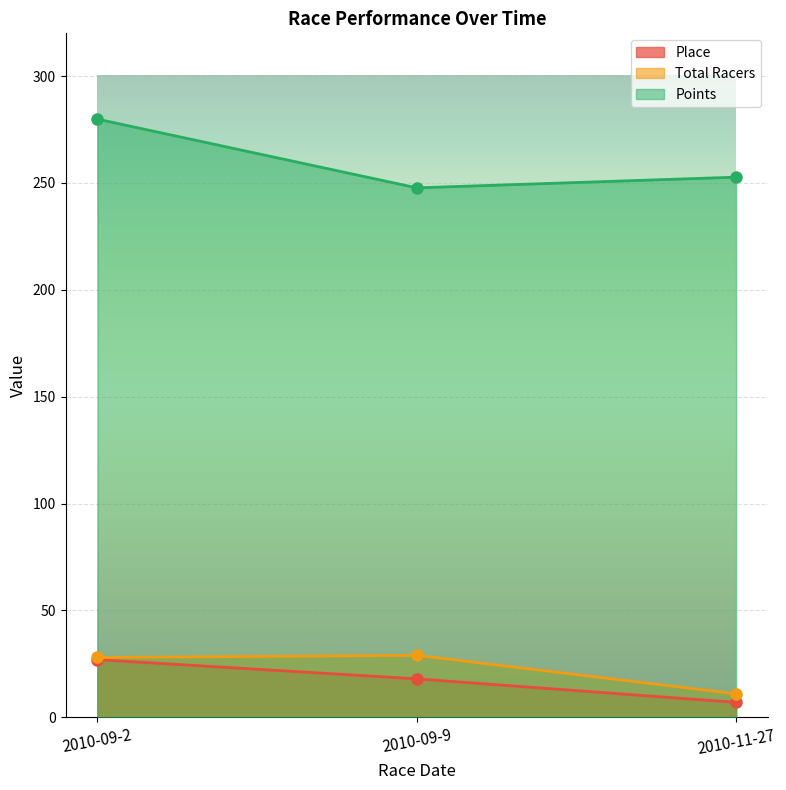

At which label does Points reach its peak?

2010-09-2